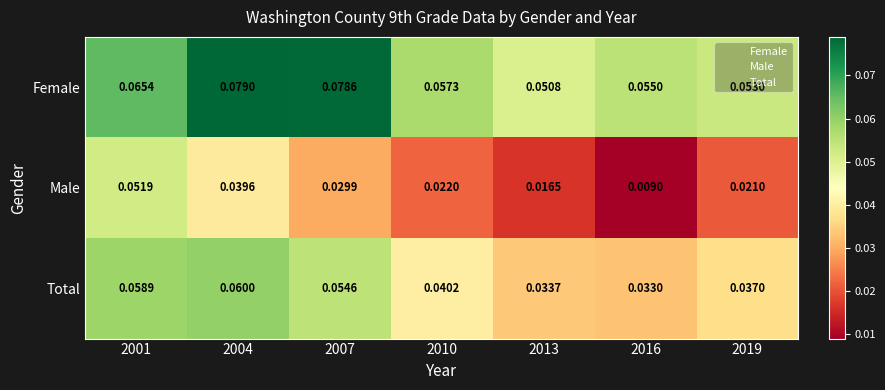

Which series has the largest total across all categories?

Female